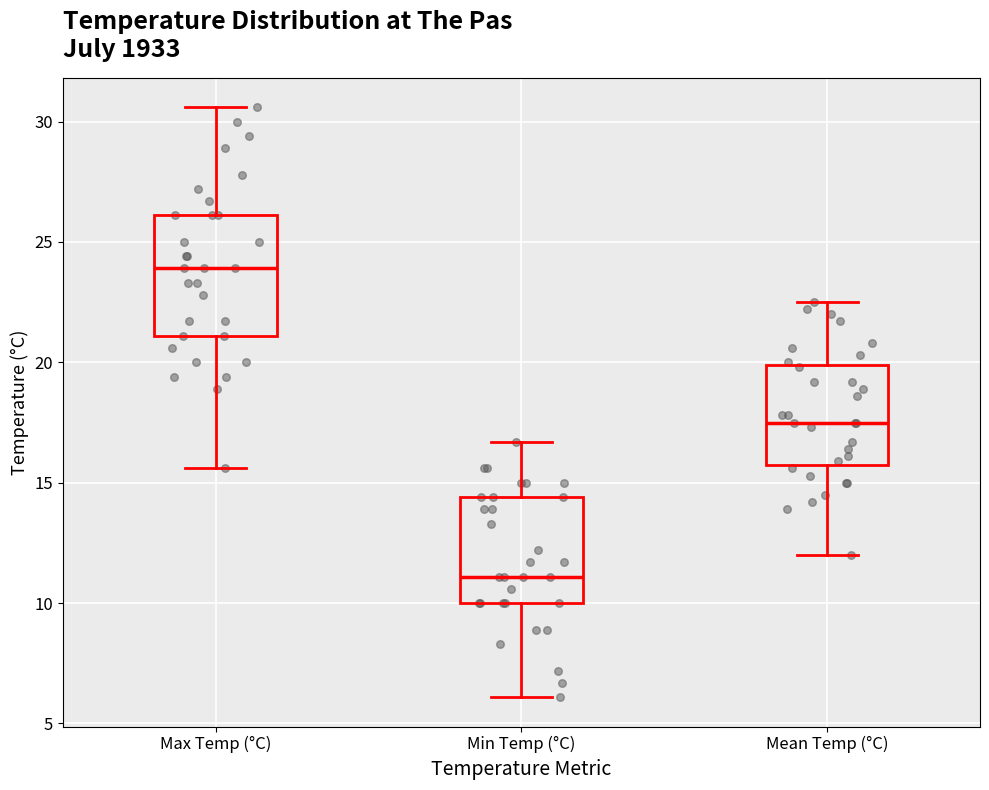

Which box has the lowest median line?

Min Temp (°C)